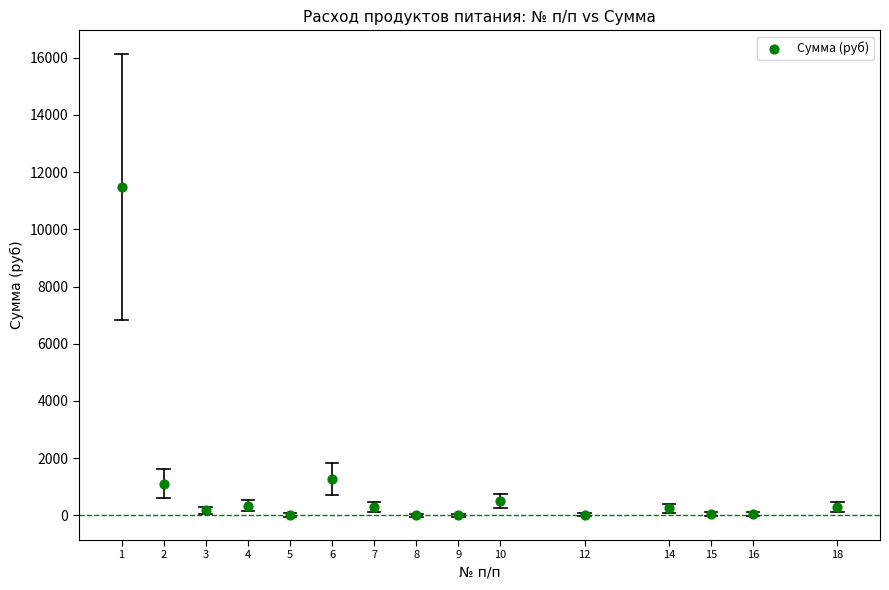

What is the range of Y values (max minus min)?

11497.5